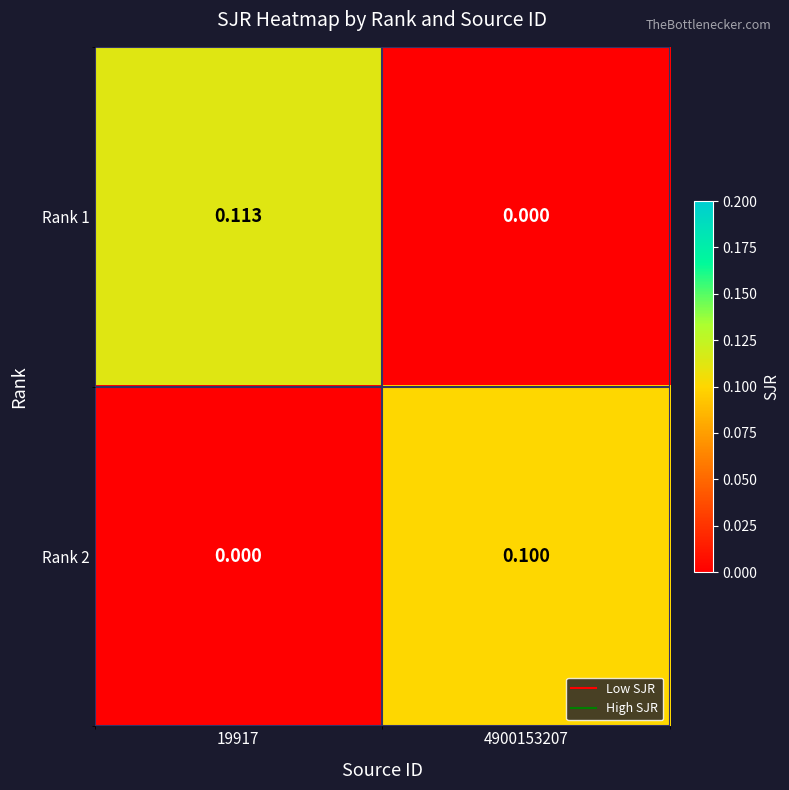

Rank the series by their average value, from highest to lowest.

Rank 1, Rank 2